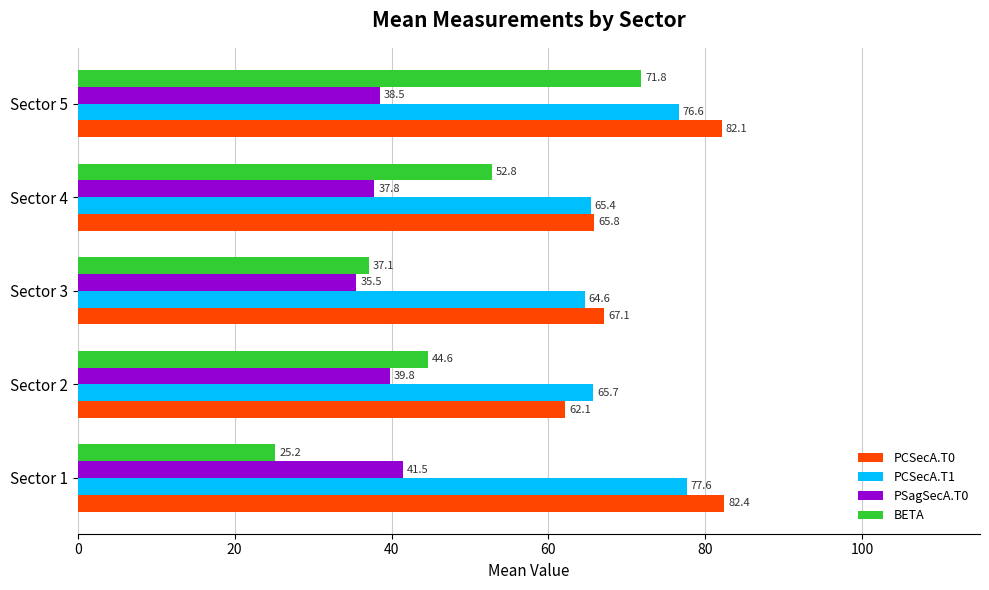

Which series has the widest spread of values?

BETA